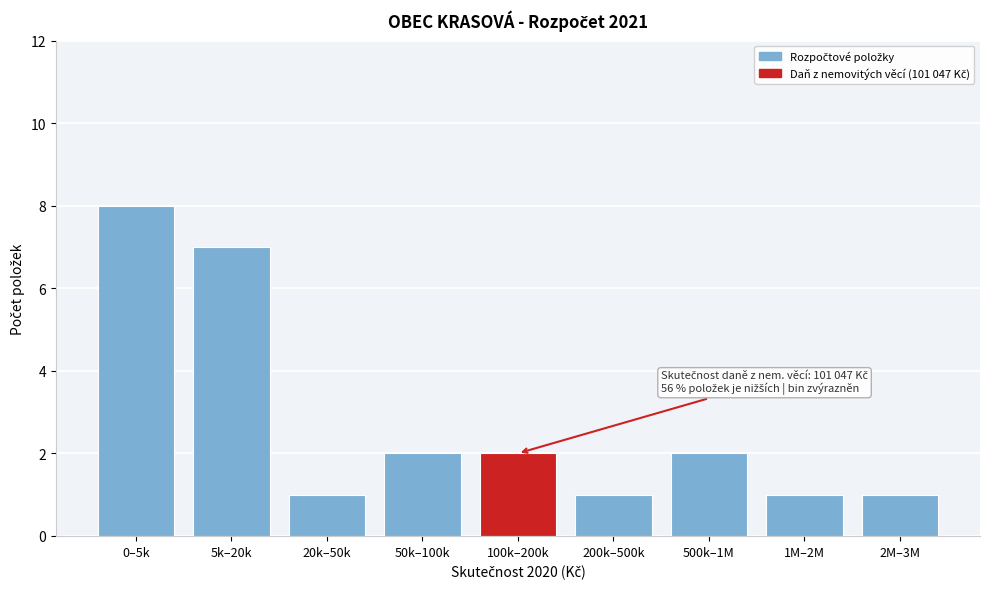

Reading left to right, list all the values displayed in this chart.

0–5k=8	5k–20k=7	20k–50k=1	50k–100k=2	100k–200k=2	200k–500k=1	500k–1M=2	1M–2M=1	2M–3M=1